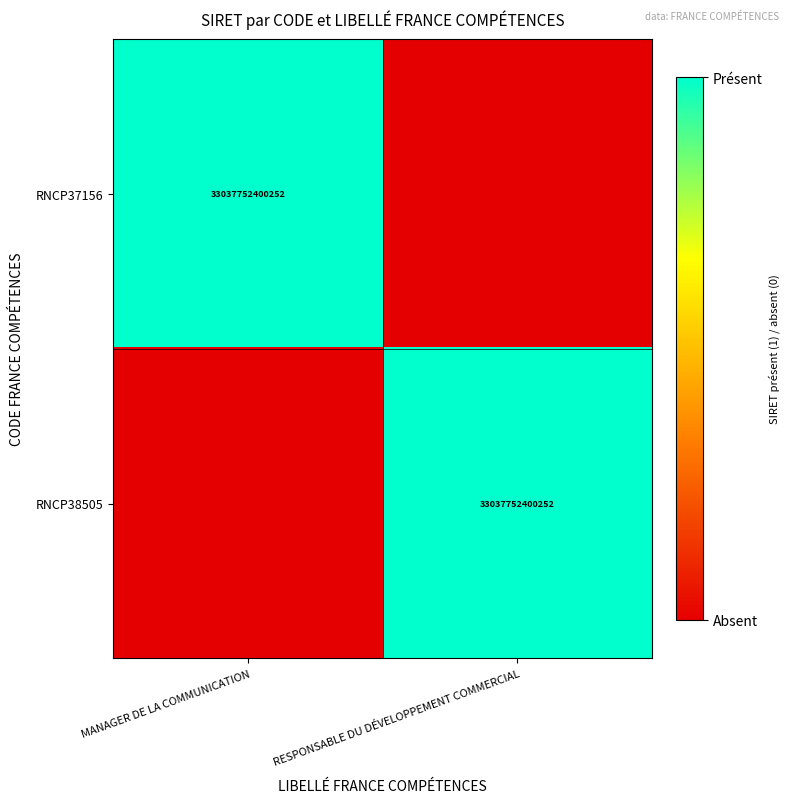

True or false: RNCP37156 has a value of 33037752400252 at MANAGER DE LA COMMUNICATION.

True